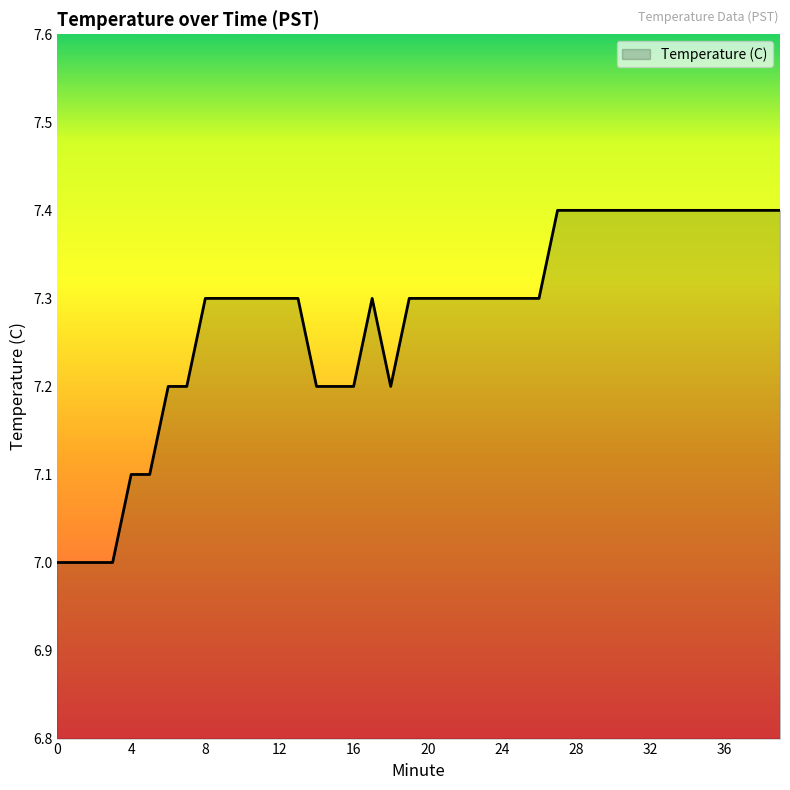

What is the minimum value shown in the chart?

7.0